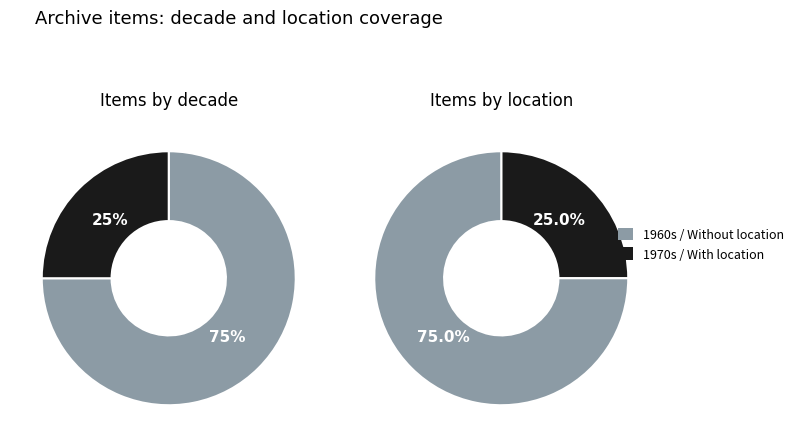

Count the number of slices in the pie.

4